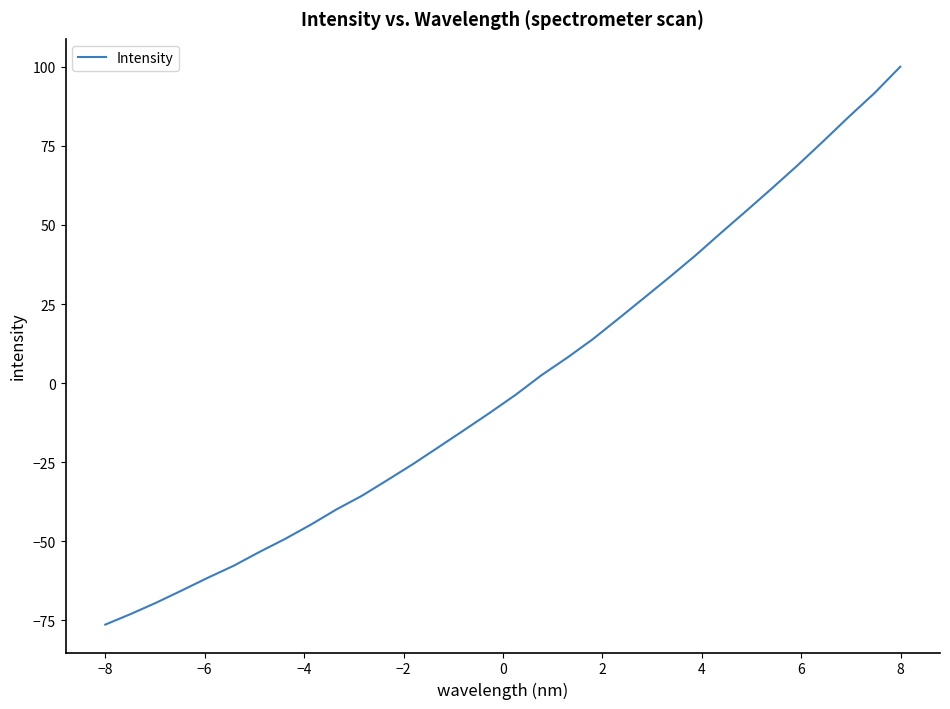

What is the difference between the maximum and minimum values?

176.3